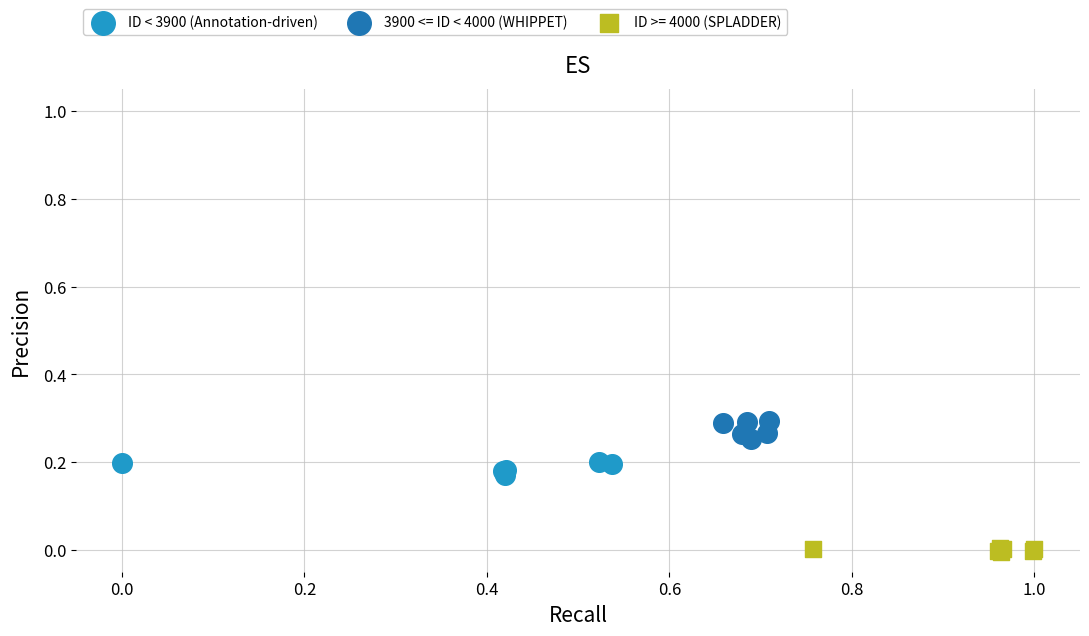

Which series reaches the maximum Y coordinate?

3900 <= ID < 4000 (WHIPPET)